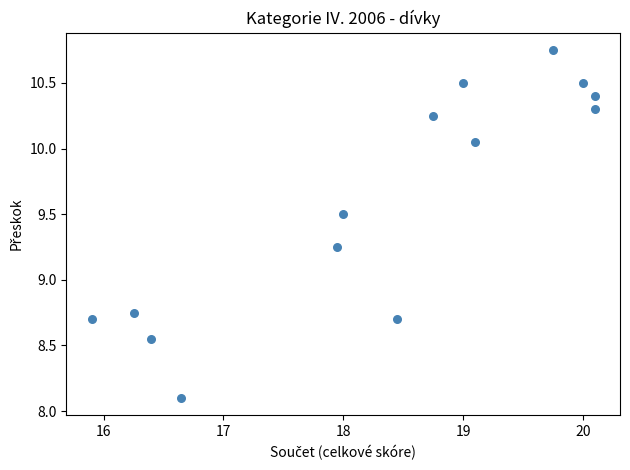

What is the range of X values (max minus min)?

4.2